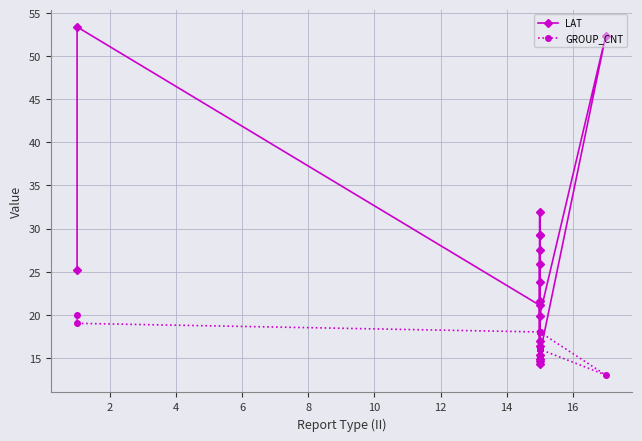

Where is the first local minimum for GROUP_CNT?

12